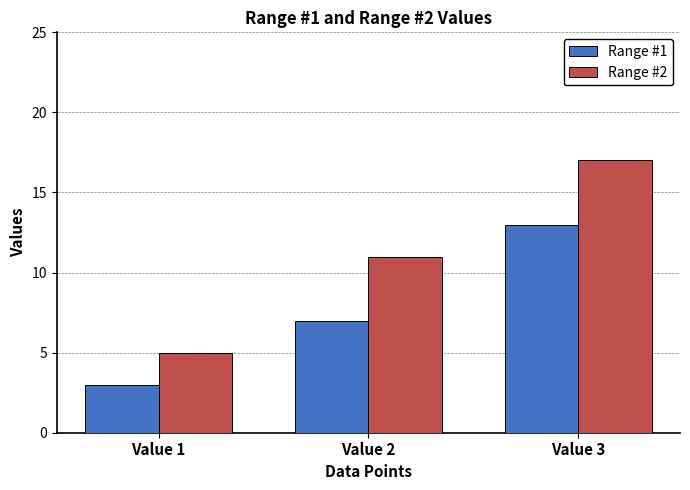

The Range #1 series shows 13 at Value 3. True or false?

True